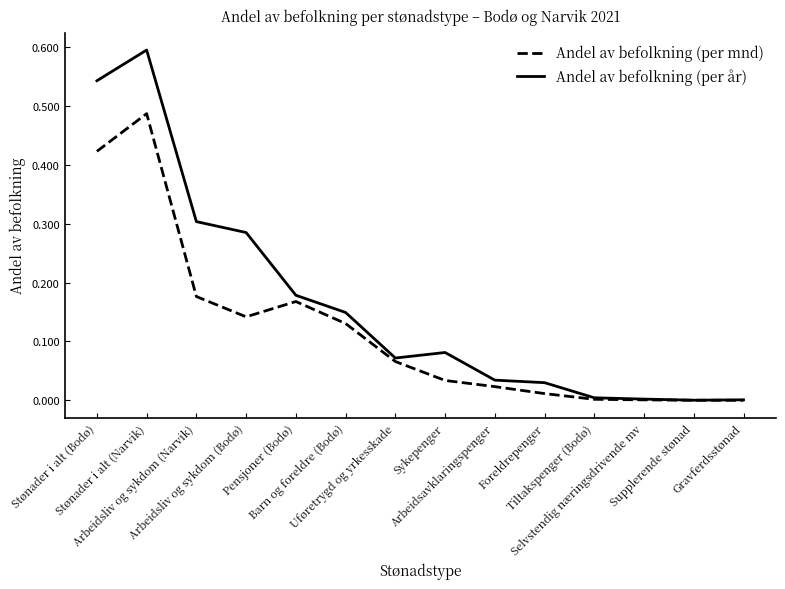

Which series has the widest spread of values?

Andel av befolkning (per år)